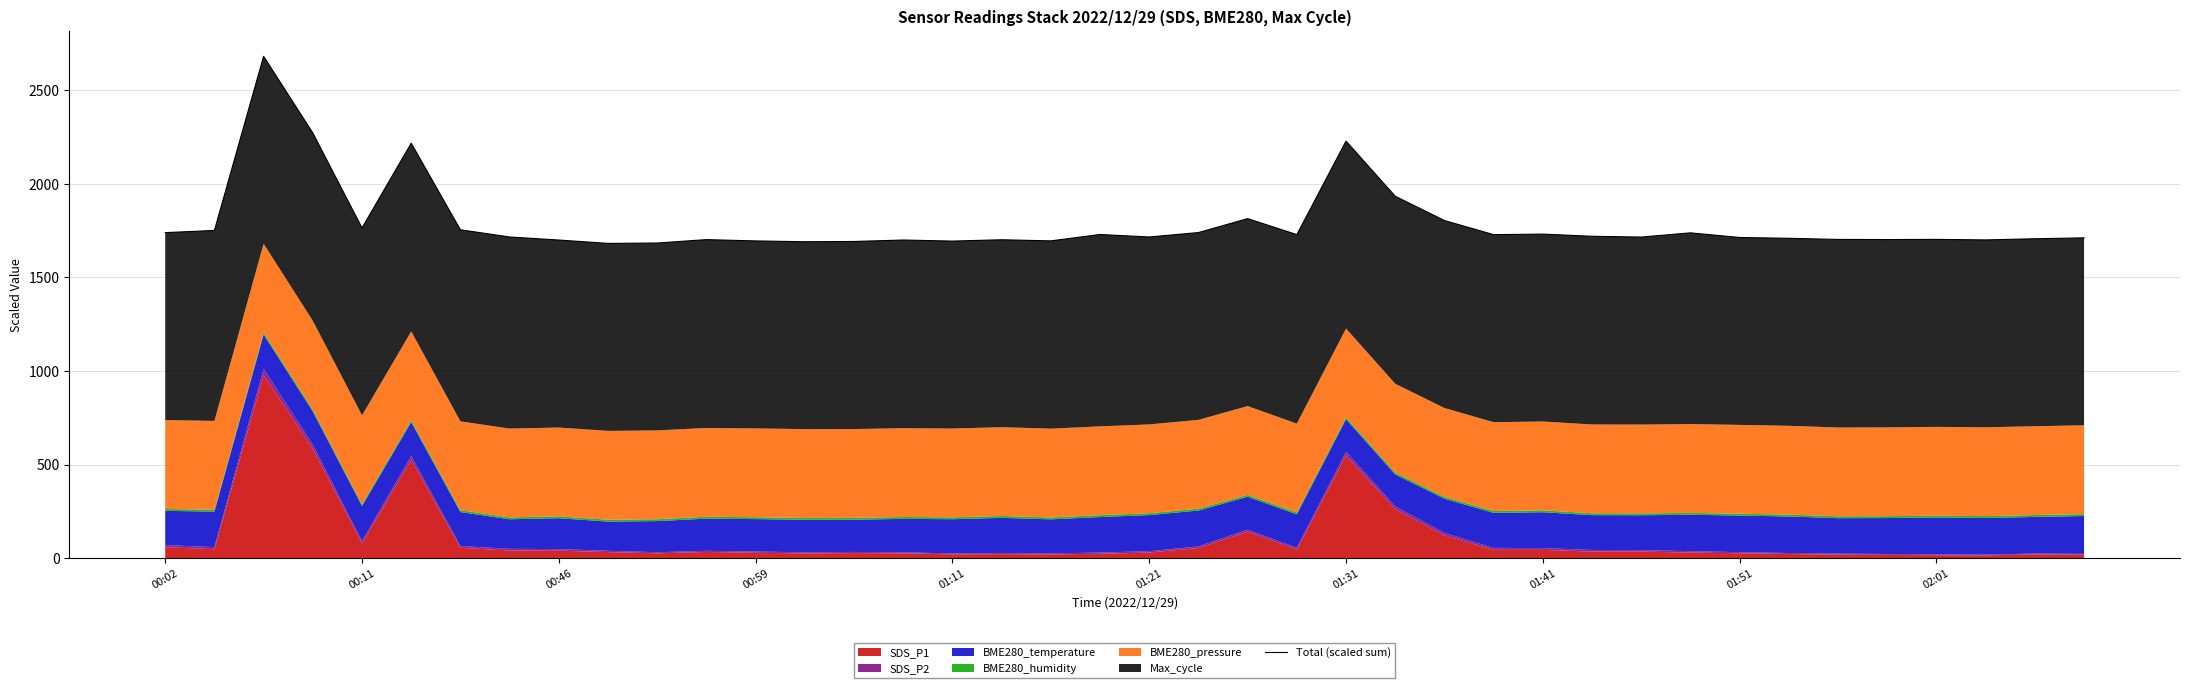

The value at 37 is 2279.3. True or false?

False